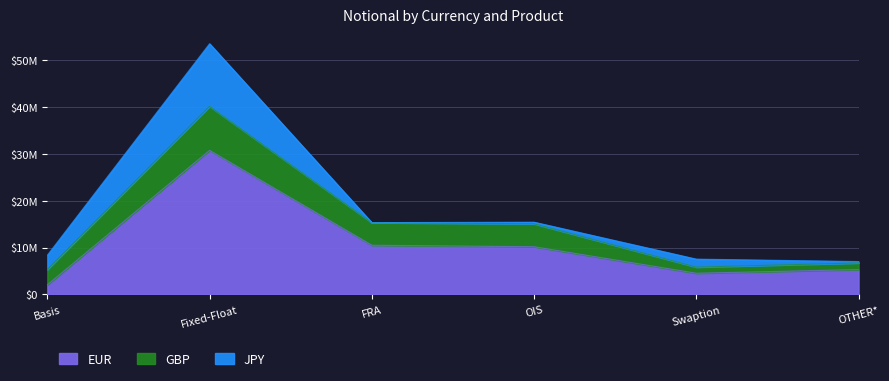

What value does the GBP series have at Swaption?

1307978